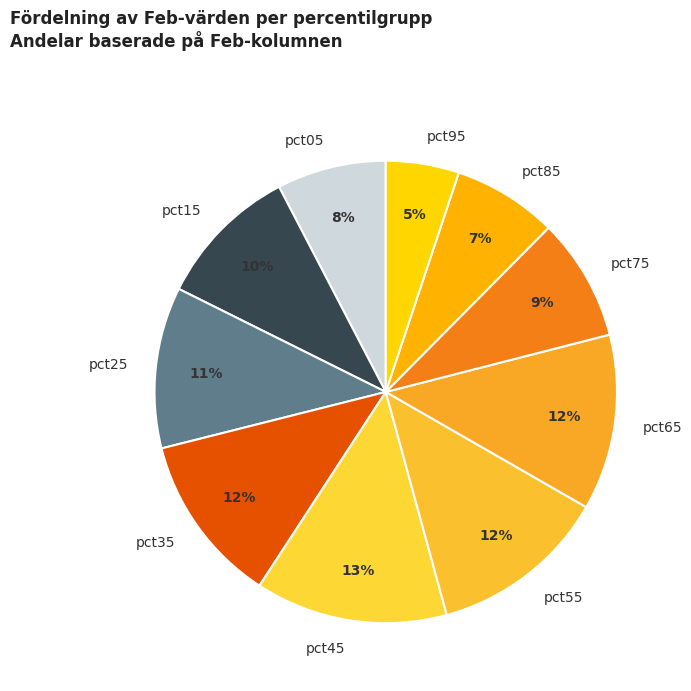

To the nearest percent, what is the difference between the largest and smallest slice percentages?

8%